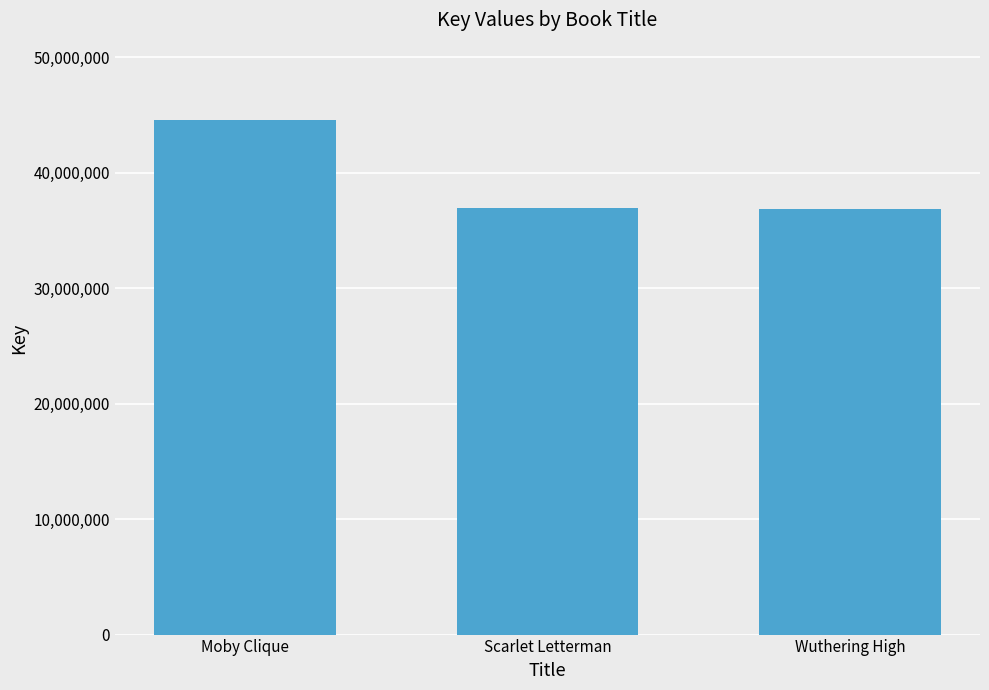

What is the label of the 2nd bar from the right?

Scarlet Letterman